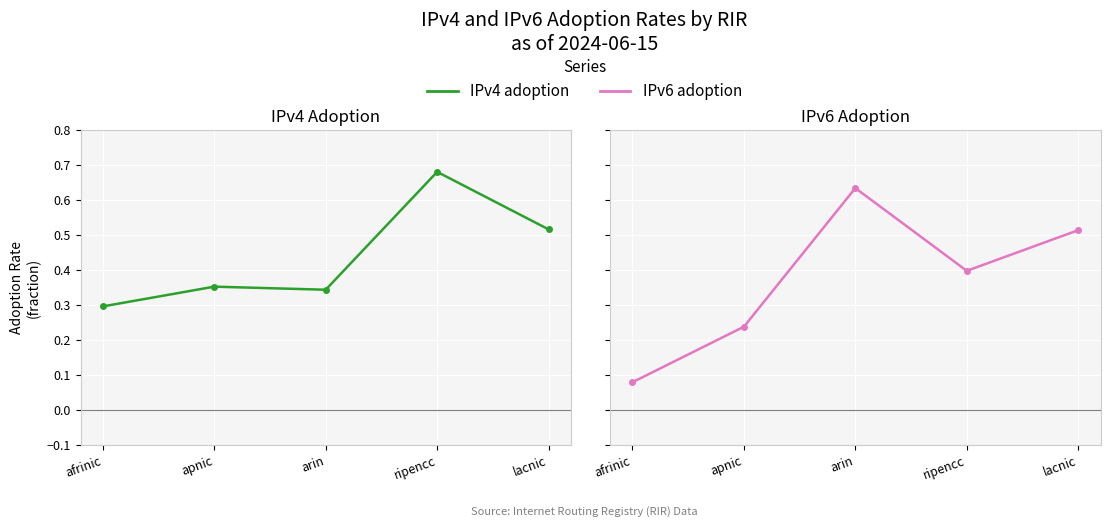

Does the chart display data point markers on the line(s)?

Yes